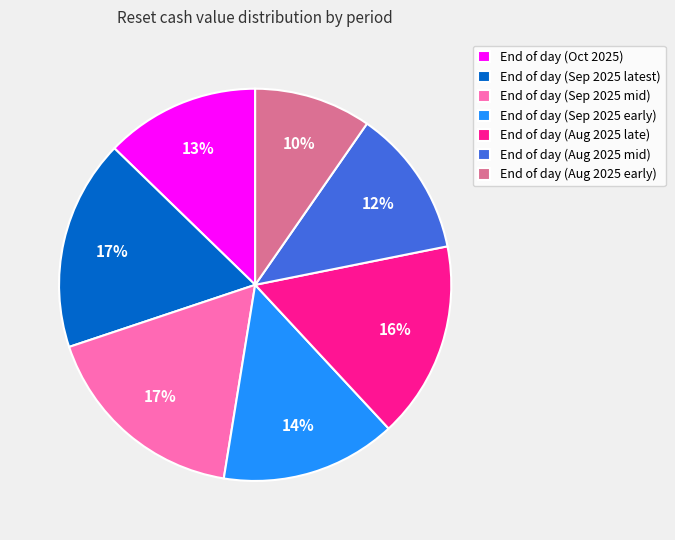

To the nearest percent, what is the average slice percentage?

14%